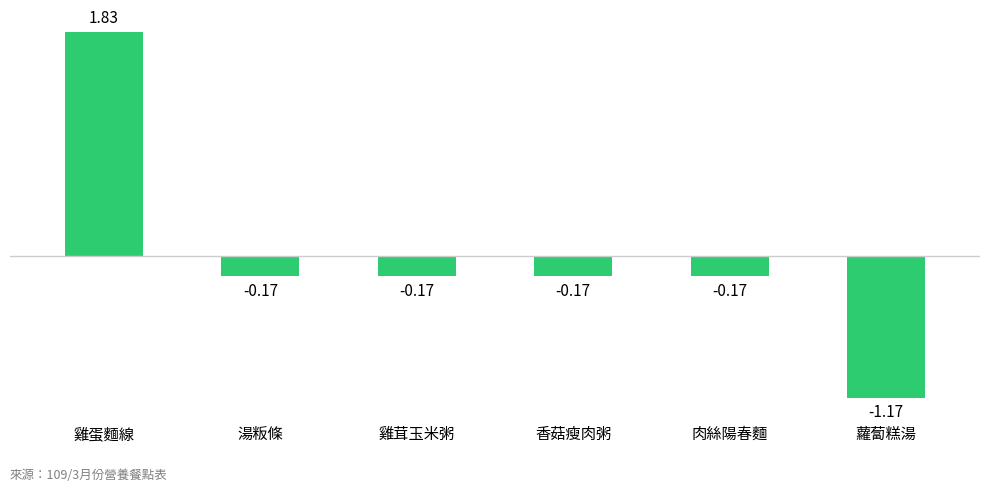

At which label does the data first exceed 0?

雞蛋麵線